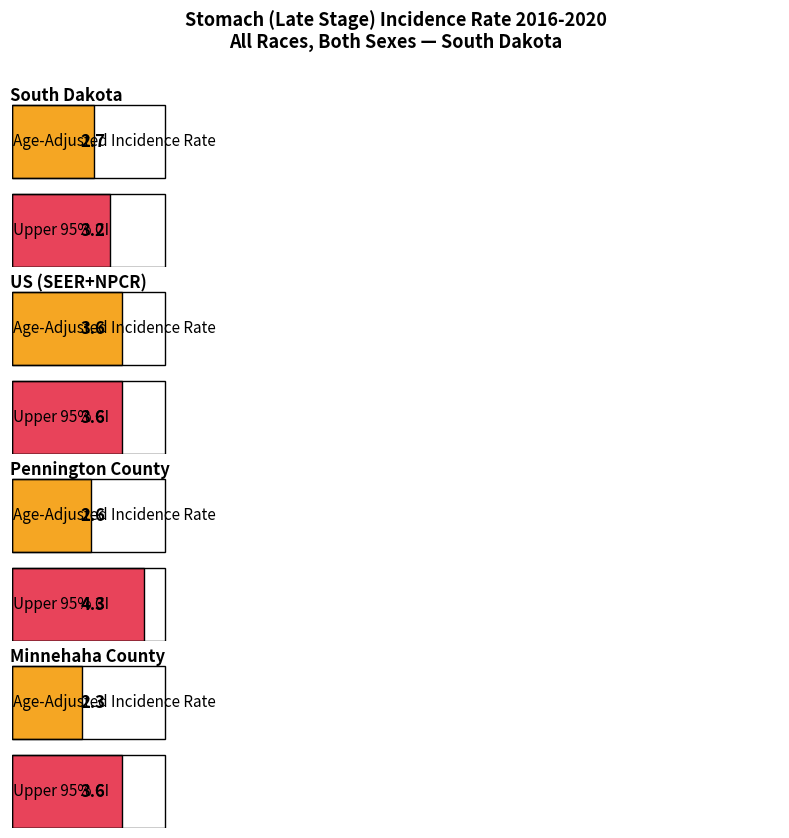

List the series in order of their overall mean, highest first.

Upper 95% CI, Age-Adjusted Incidence Rate